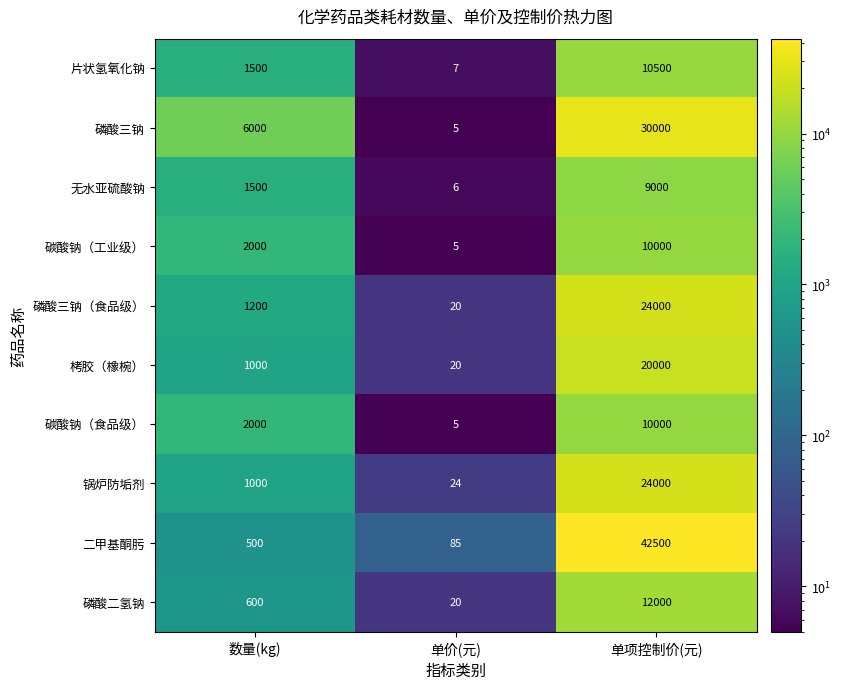

Which category has the highest value across all series?

单项控制价(元)